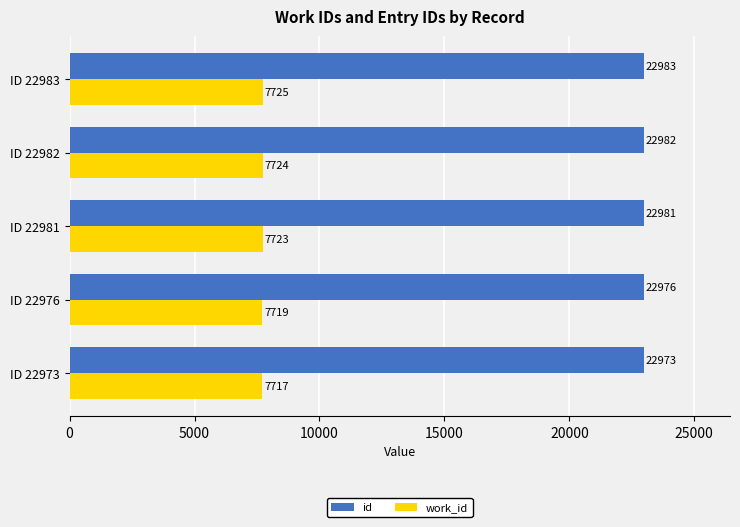

Rank the categories by work_id value from highest to lowest.

ID 22983, ID 22982, ID 22981, ID 22976, ID 22973